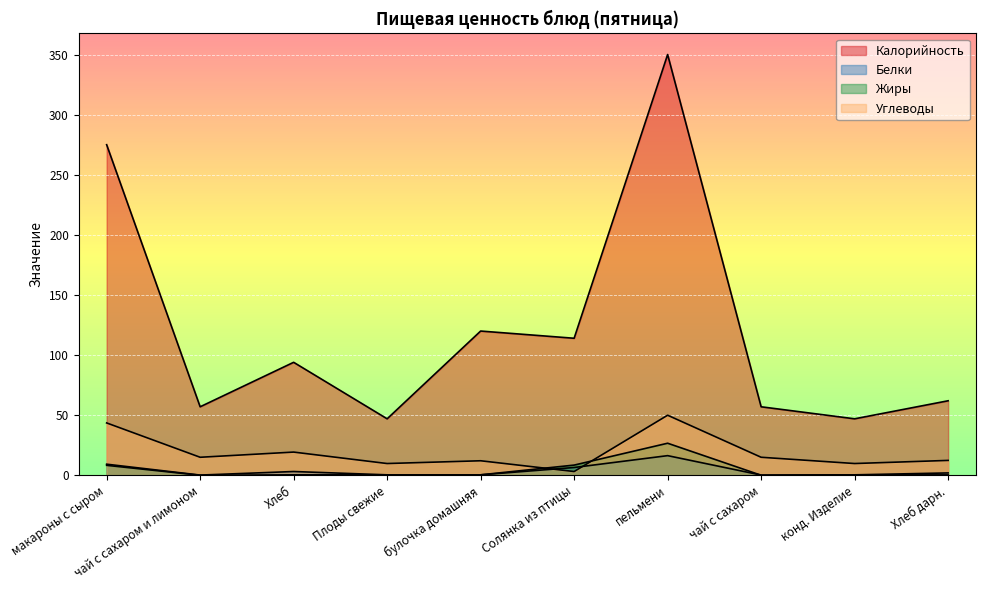

What are all the series names shown in the legend?

Калорийность, Белки, Жиры, Углеводы